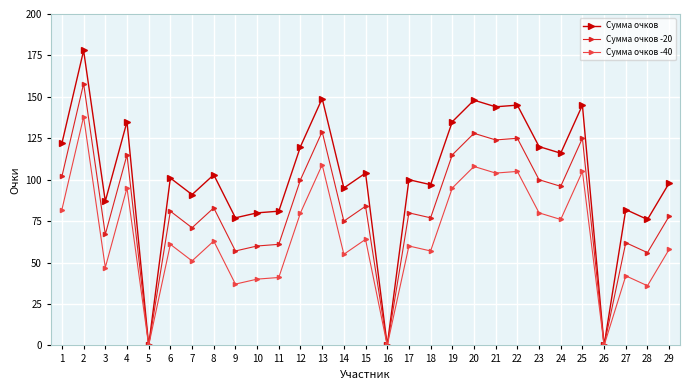

Which series has the largest range (max minus min)?

Сумма очков